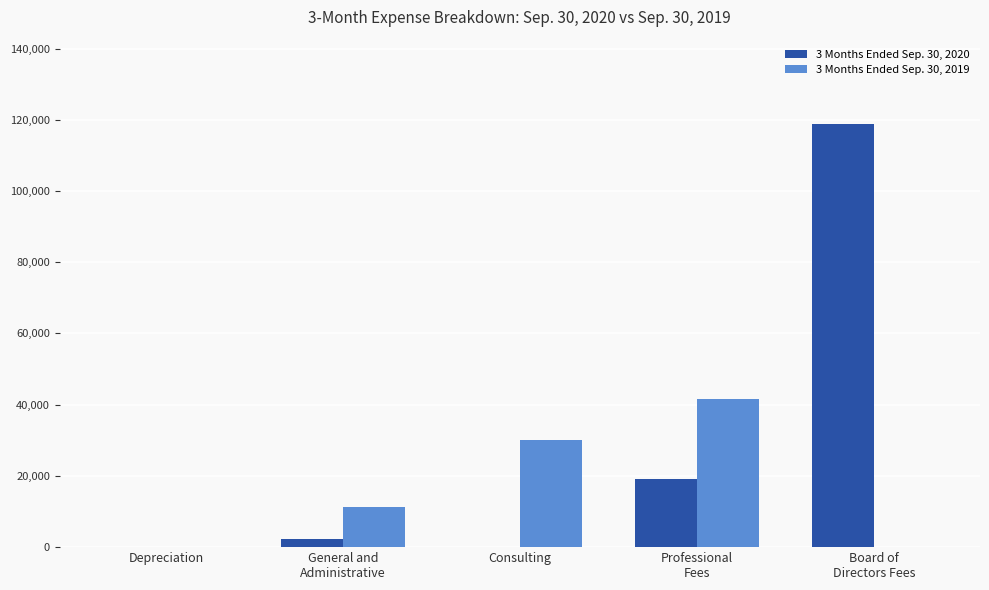

How many groups of bars are there?

5